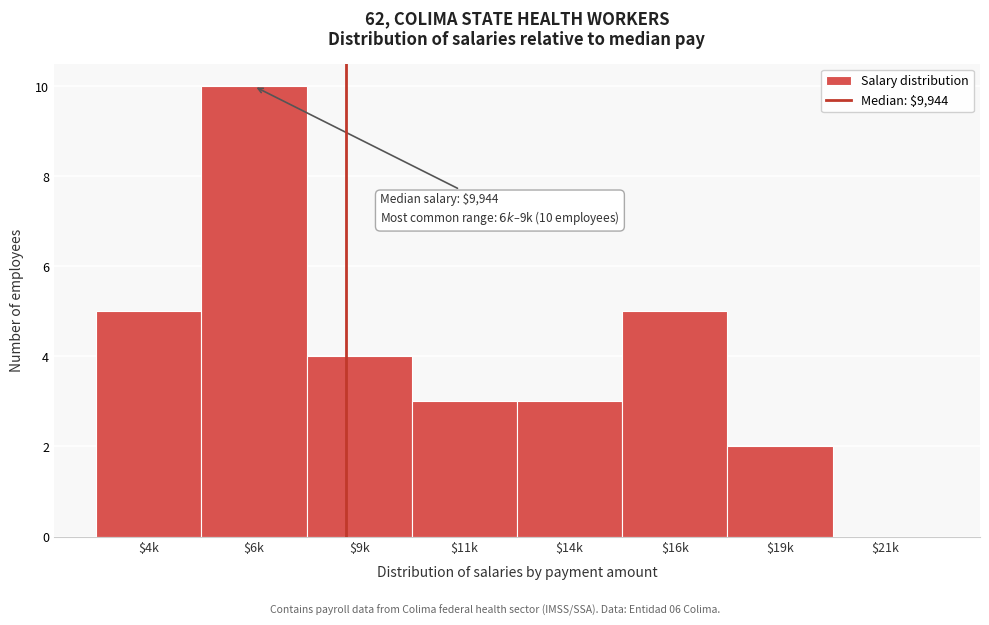

What is the maximum value shown in the chart?

10